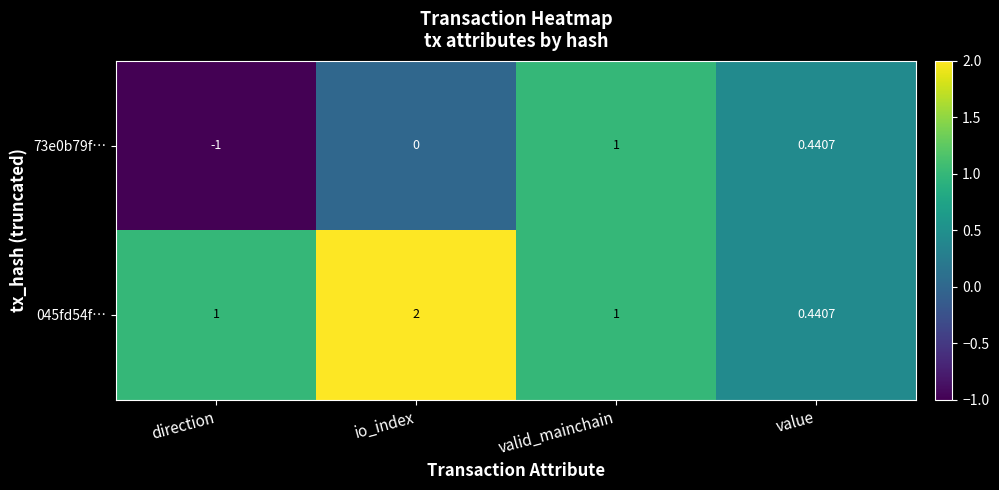

How many series are shown in this chart?

2